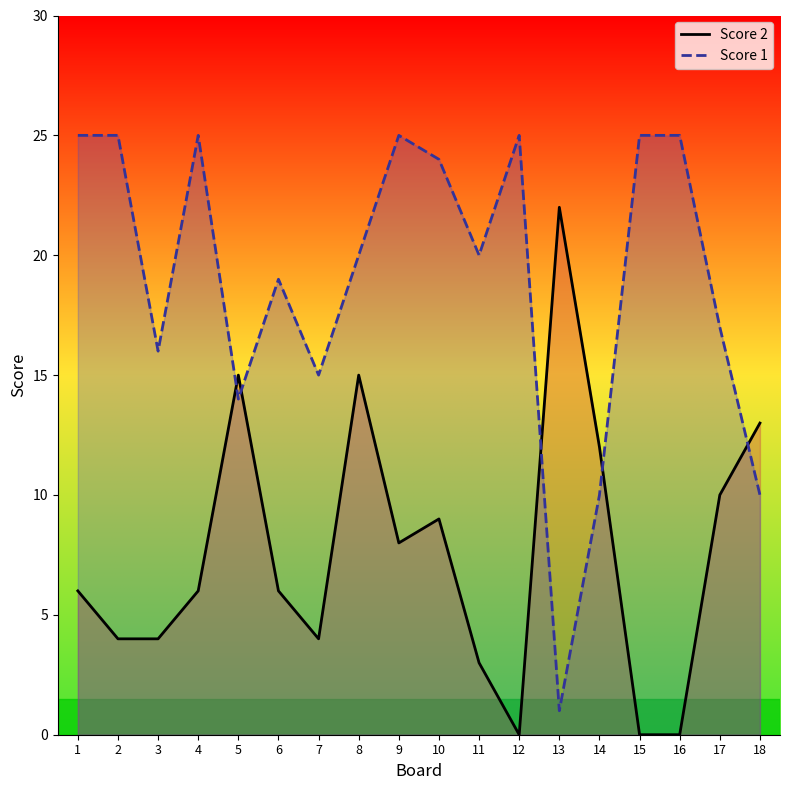

How many values in the Score 1 series exceed 20?

8